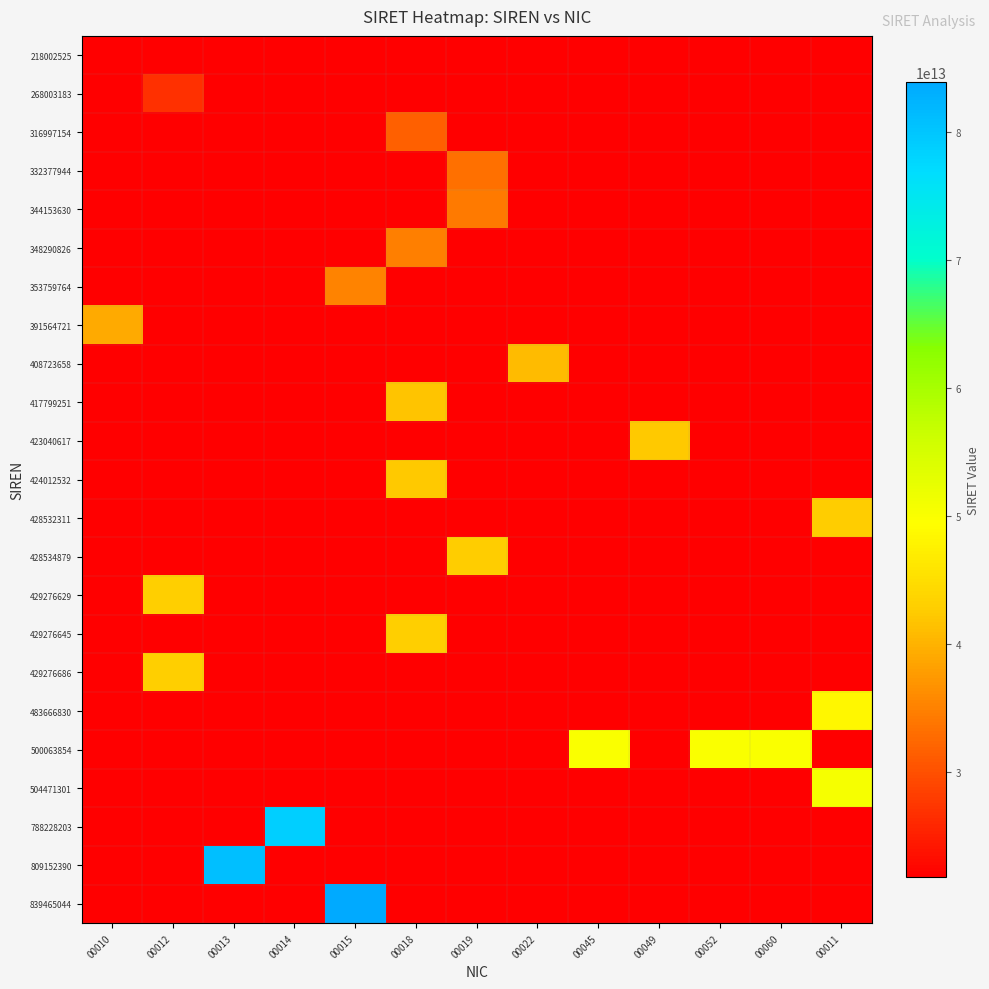

At which category is the sum across all series the highest?

00018